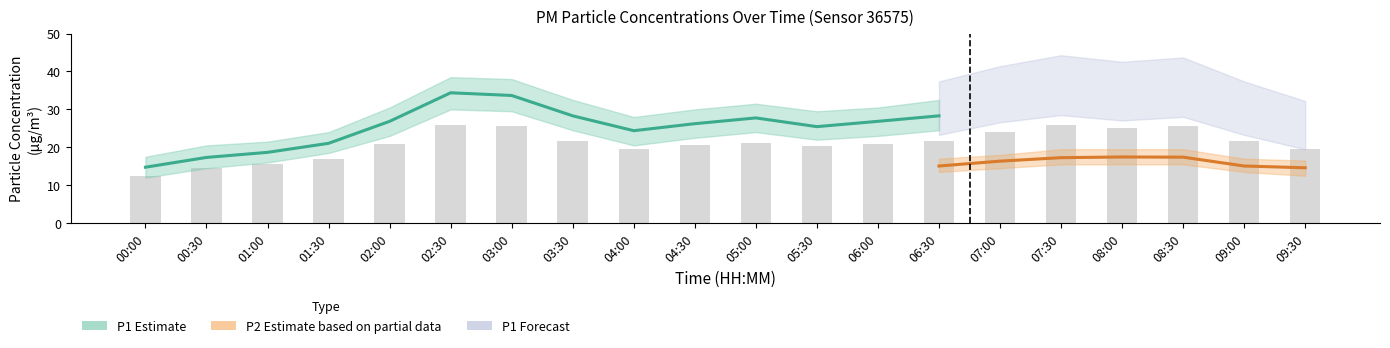

Which category has the lowest value across all series?

00:00